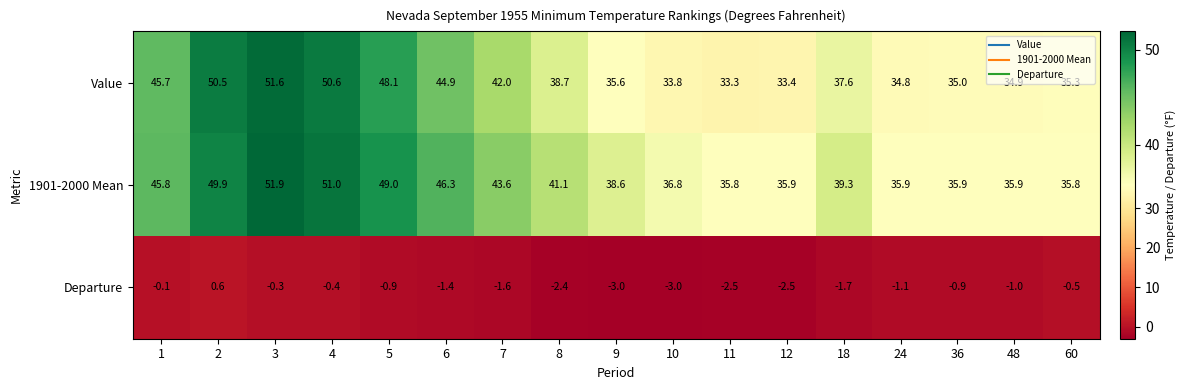

What is the sum of all Departure values?

-22.7